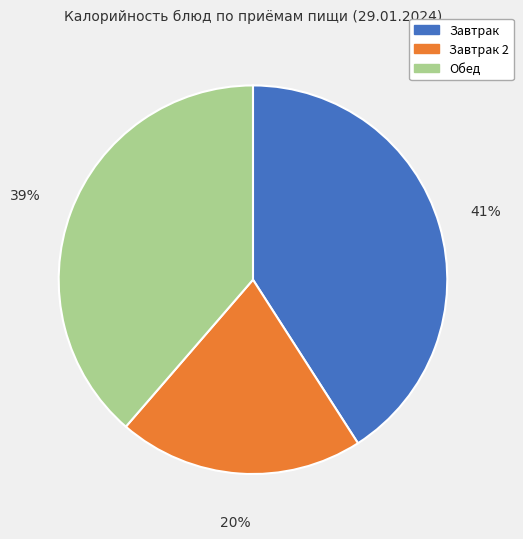

Is there a majority slice in this chart?

No